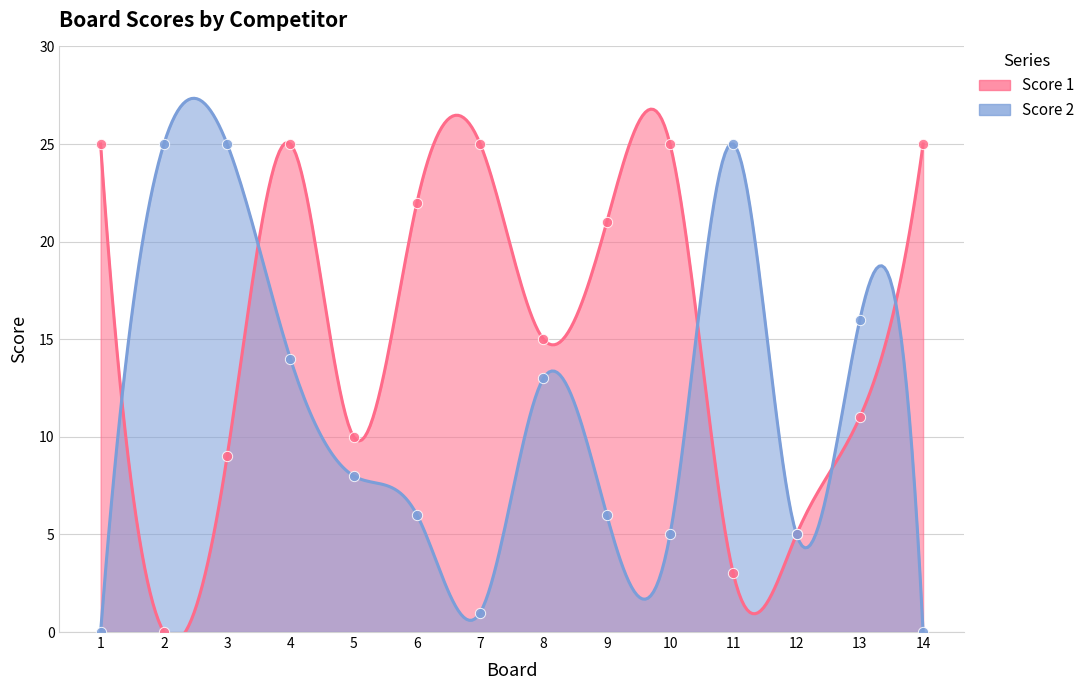

Is the value of Score 2 at 9 greater than the value of Score 1 at 13?

No